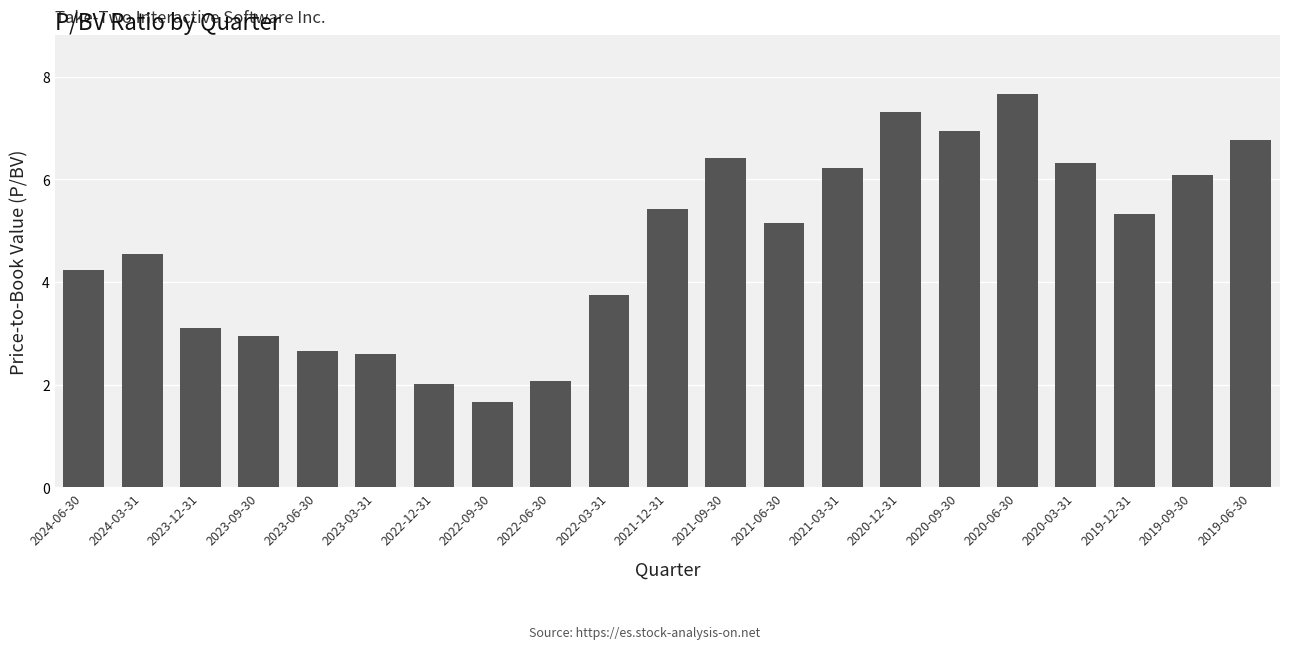

What is the smallest value displayed?

1.7